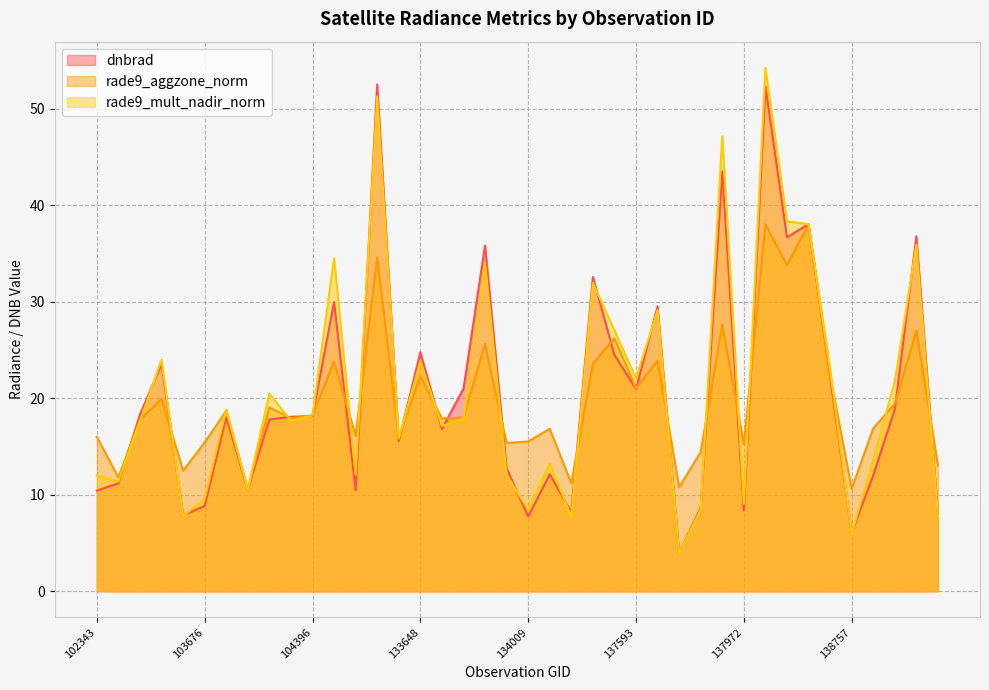

Does the chart display data point markers on the line(s)?

No